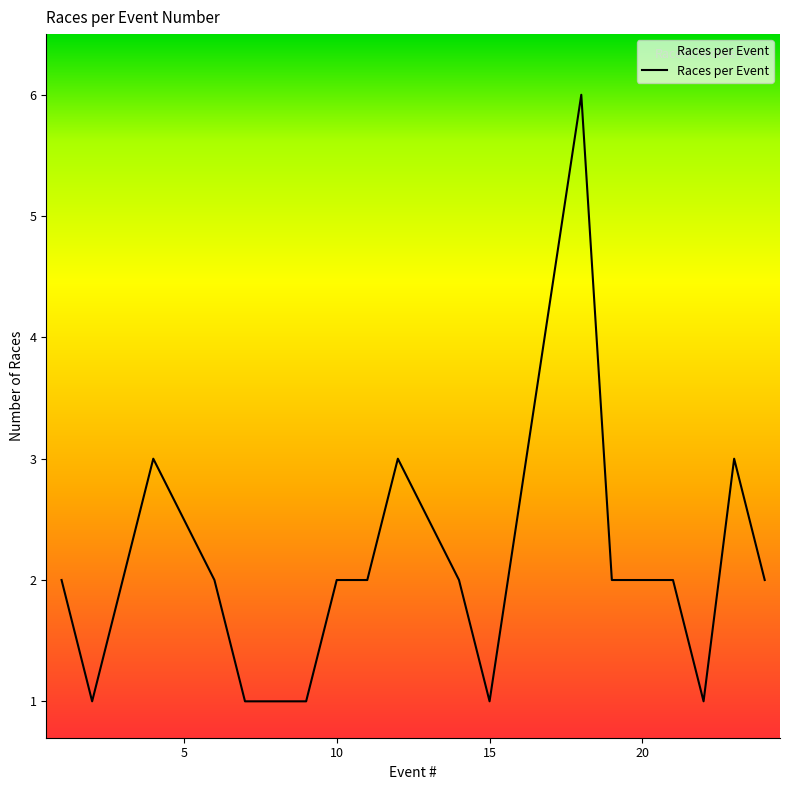

What is the minimum value shown in the chart?

1